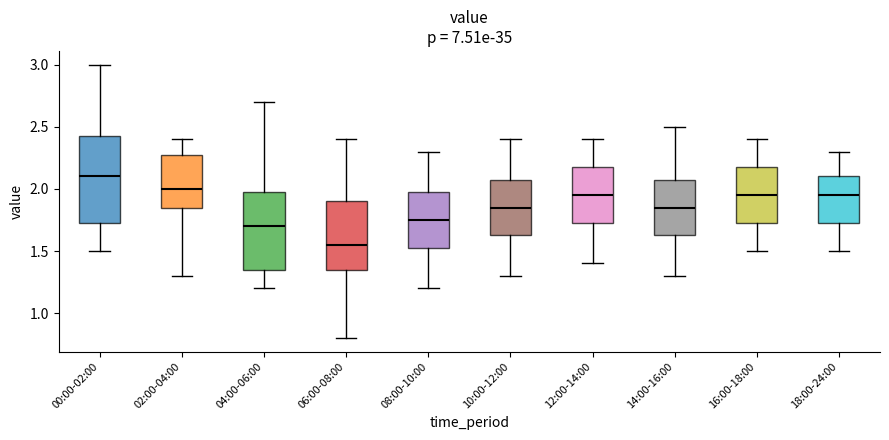

Which box has the highest median line?

00:00-02:00